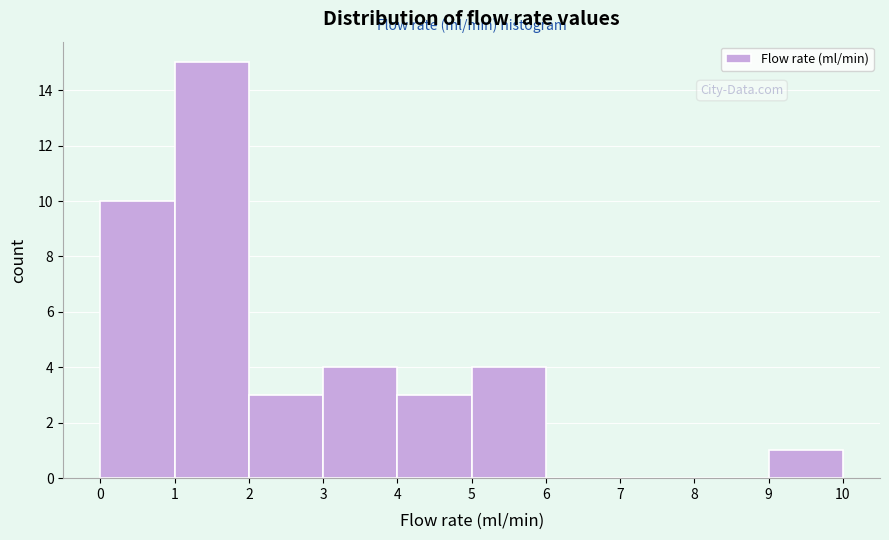

What is the height of the bar covering 9 to 10 on the x-axis? The values are not printed on the chart, so give them approximately, as read against the axis.

1